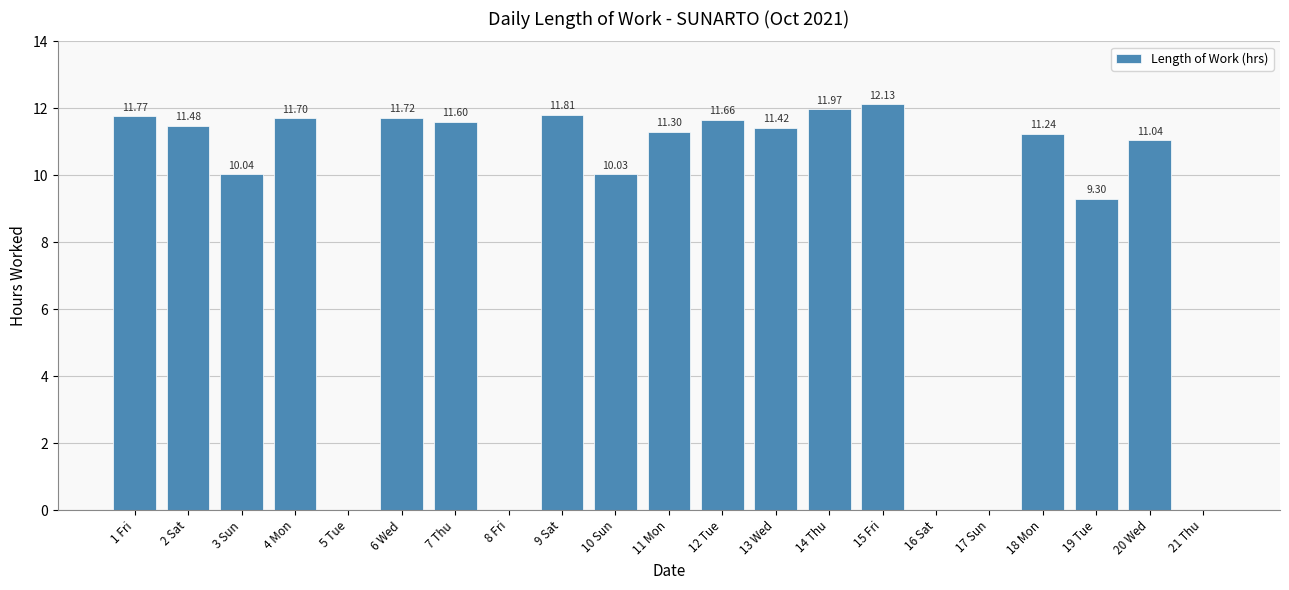

Count the number of values greater than 11.

13